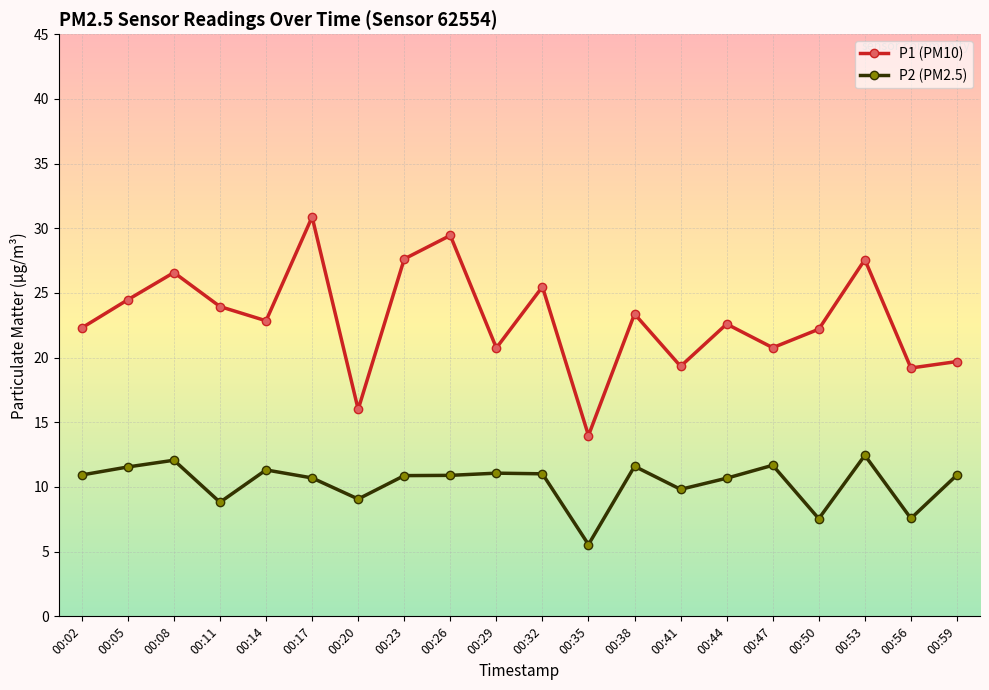

List the series in order of their overall mean, highest first.

P1 (PM10), P2 (PM2.5)